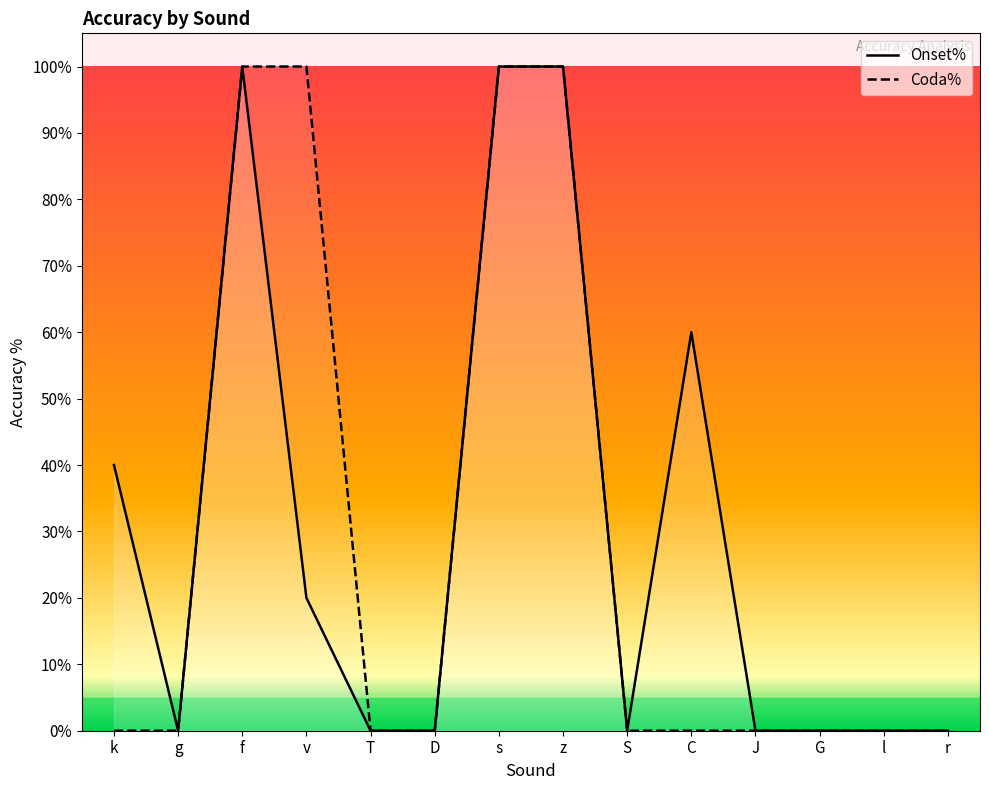

Is this an area chart (filled region under the line)?

No